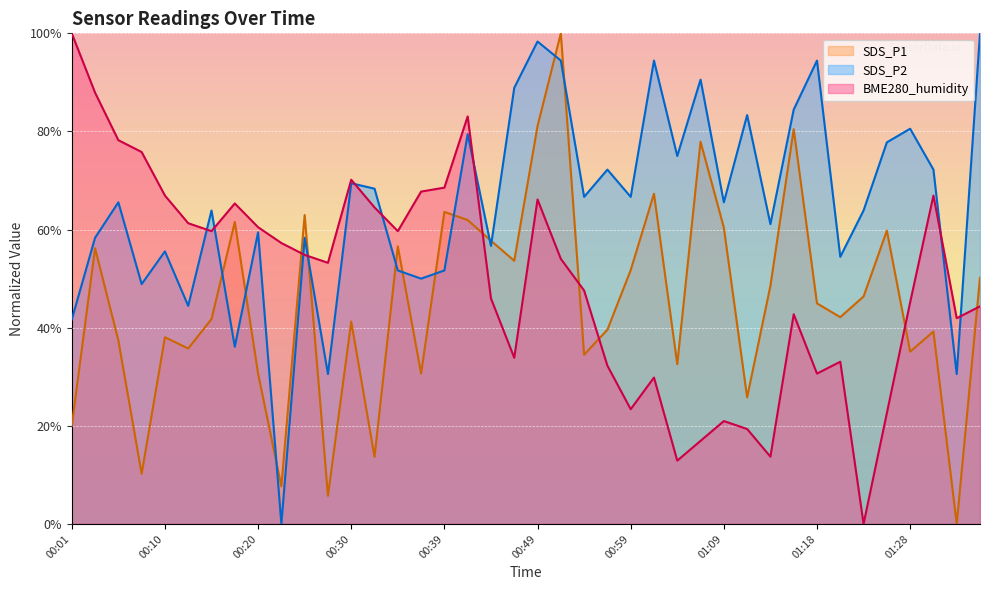

What is the difference between the SDS_P1 values at 00:13 and 00:20?

5.1